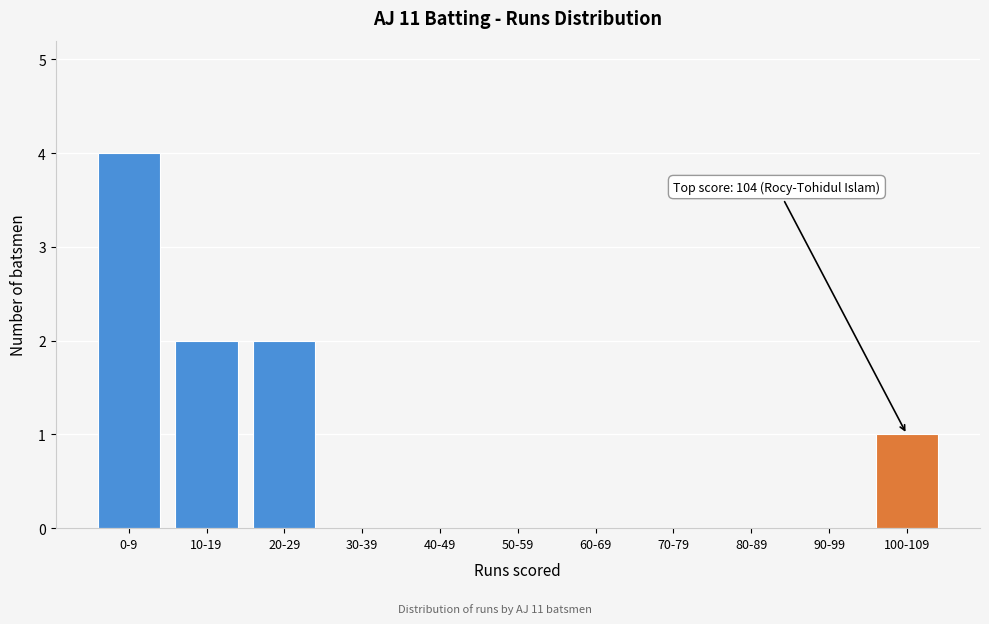

Reading left to right, extract all data points from this chart.

0-9=4	10-19=2	20-29=2	30-39=0	40-49=0	50-59=0	60-69=0	70-79=0	80-89=0	90-99=0	100-109=1